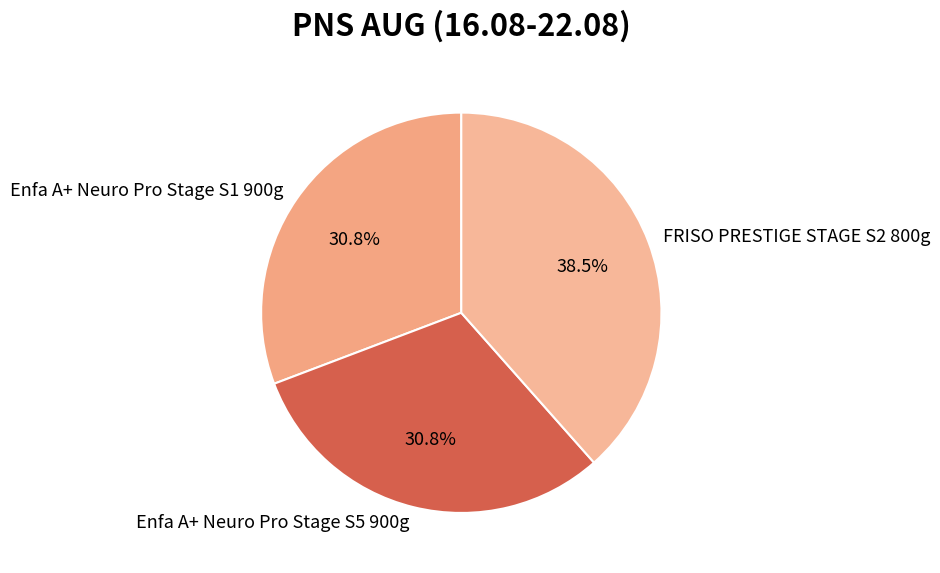

How many segments does this pie chart have?

3